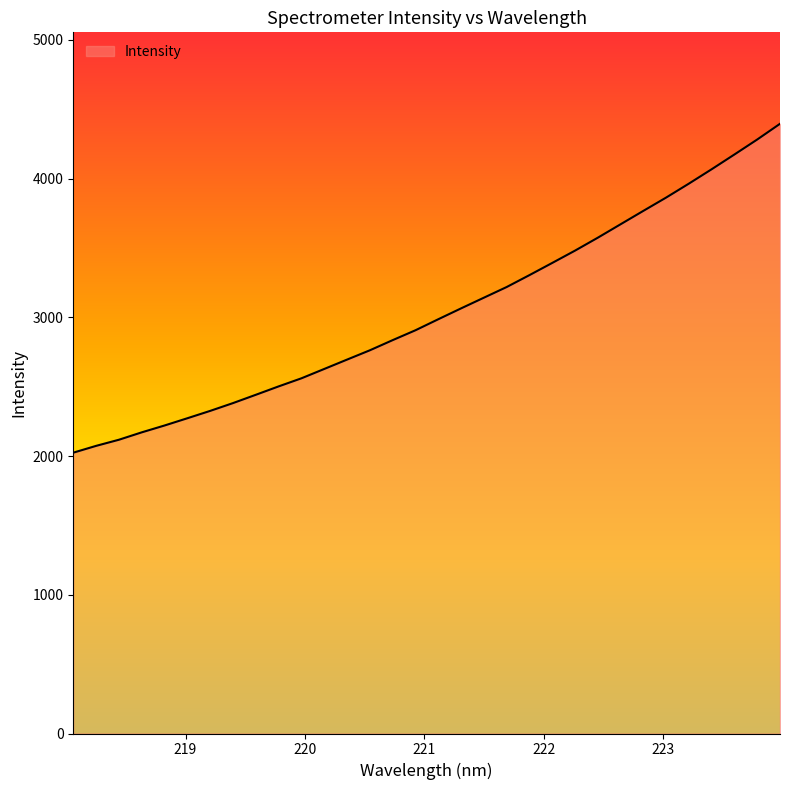

True or false: the data has more than 2 interior local peaks.

False